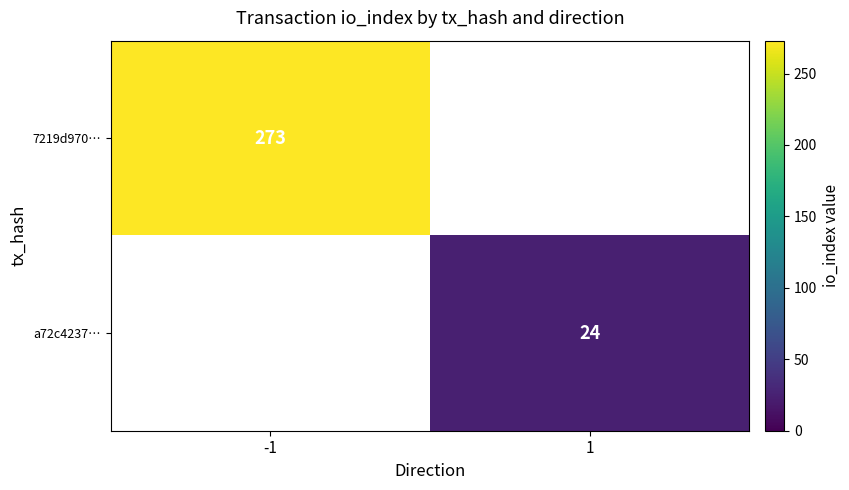

The value of 7219d970… at -1 is 273. True or false?

True